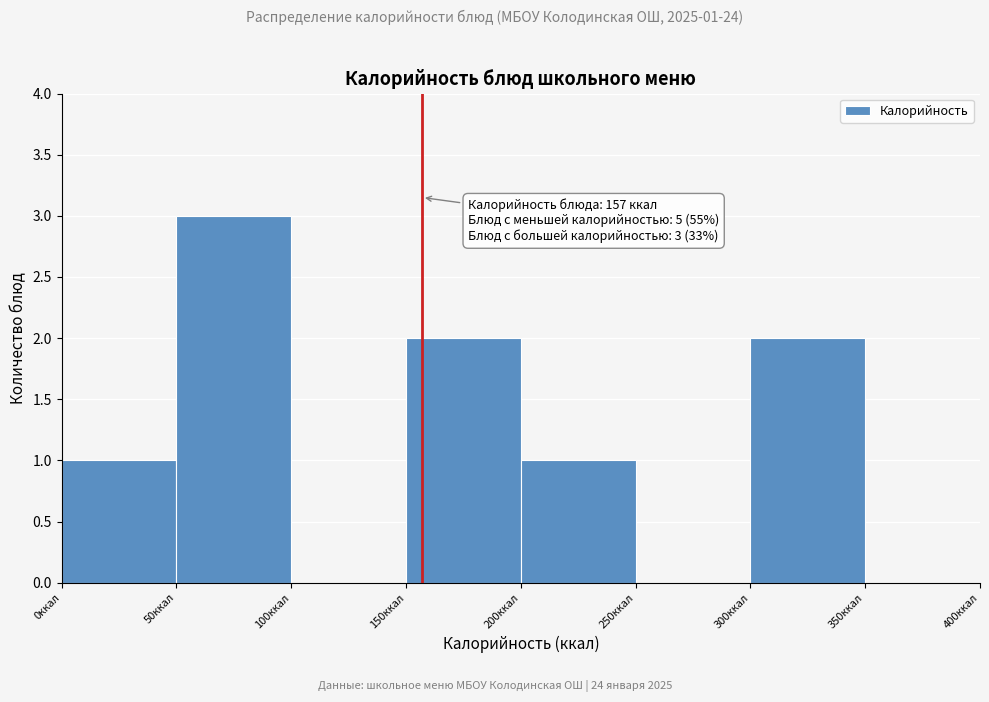

Over which range of the x-axis is the bar tallest?

50 to 100